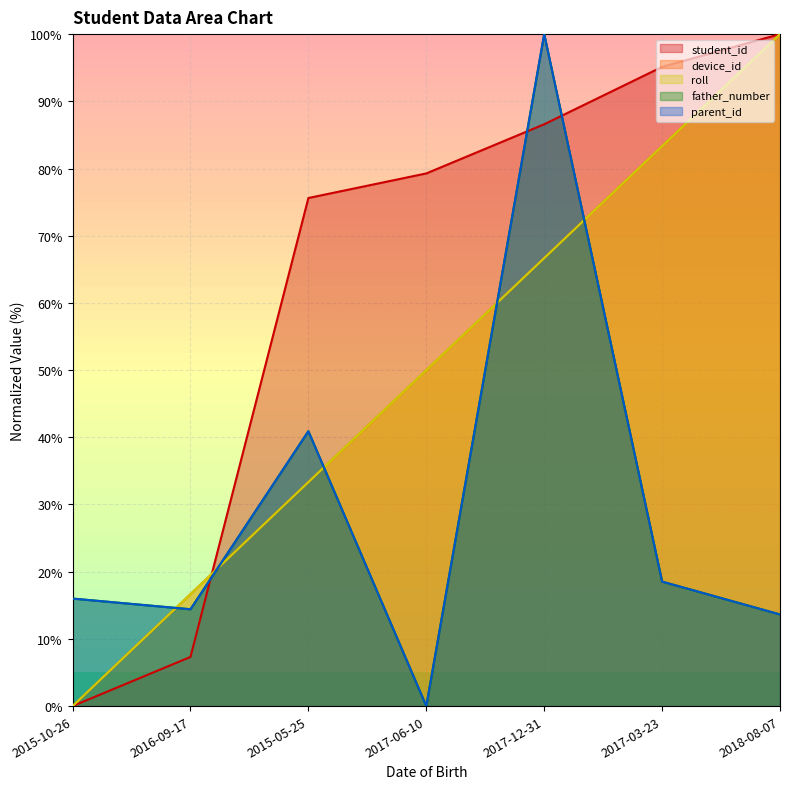

What are all the series names shown in the legend?

student_id, device_id, roll, father_number, parent_id